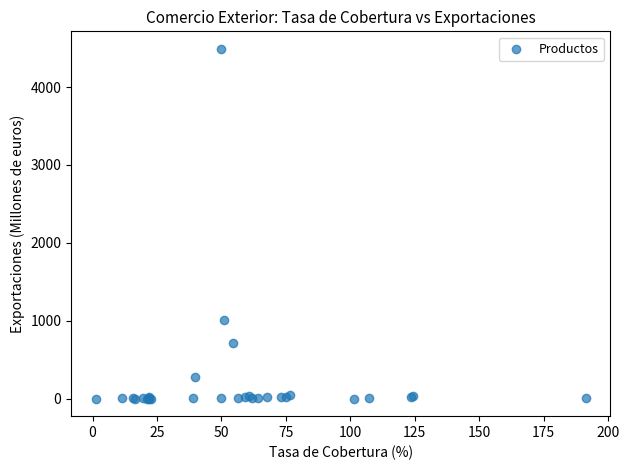

What Y value in the scatter plot is closest to 2245?

1005.5